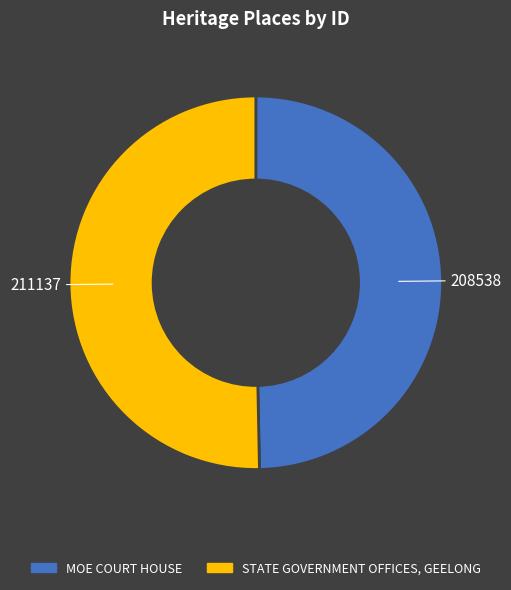

What is the ratio of the value at STATE GOVERNMENT OFFICES, GEELONG to the value at MOE COURT HOUSE?

1.0